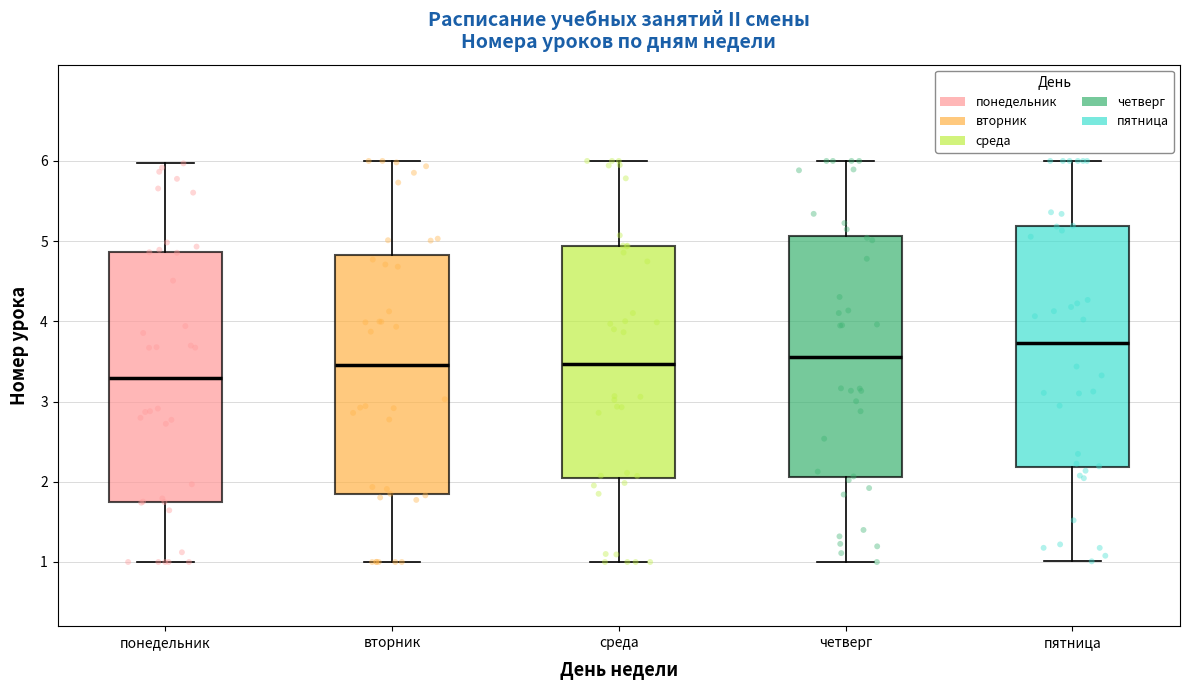

Reading left to right, read every box against the y-axis: the position of its median line, the range the box covers, and the ends of its whiskers. The values are not printed on the chart, so give them approximately, as read against the axis.

понедельник: median 3.3, box 1.8 to 4.9, whiskers 1.0 to 6.0
вторник: median 3.5, box 1.8 to 4.8, whiskers 1.0 to 6.0
среда: median 3.5, box 2.1 to 4.9, whiskers 1.0 to 6.0
четверг: median 3.6, box 2.1 to 5.1, whiskers 1.0 to 6.0
пятница: median 3.7, box 2.2 to 5.2, whiskers 1.0 to 6.0